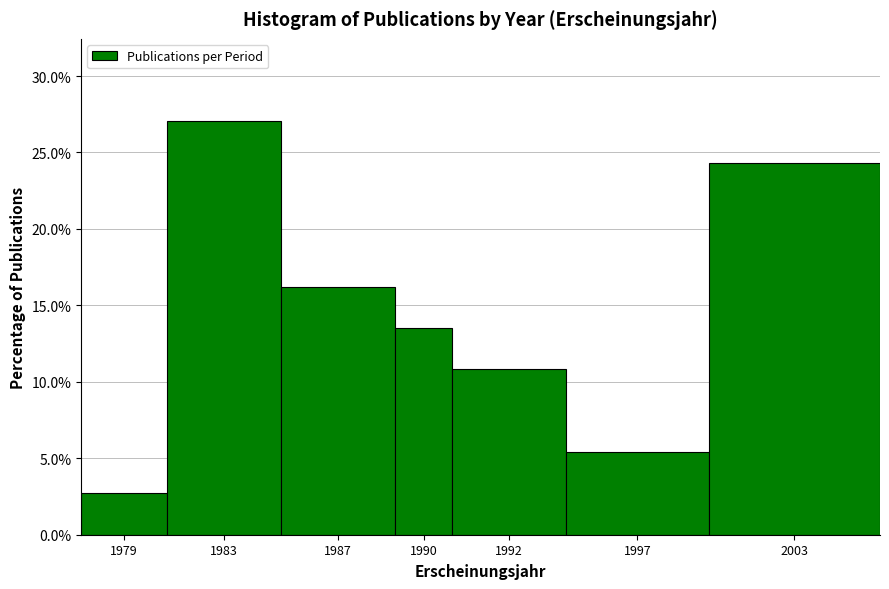

Reading left to right, list all the values displayed in this chart.

2.7	27.0	16.2	13.5	10.8	5.4	24.3